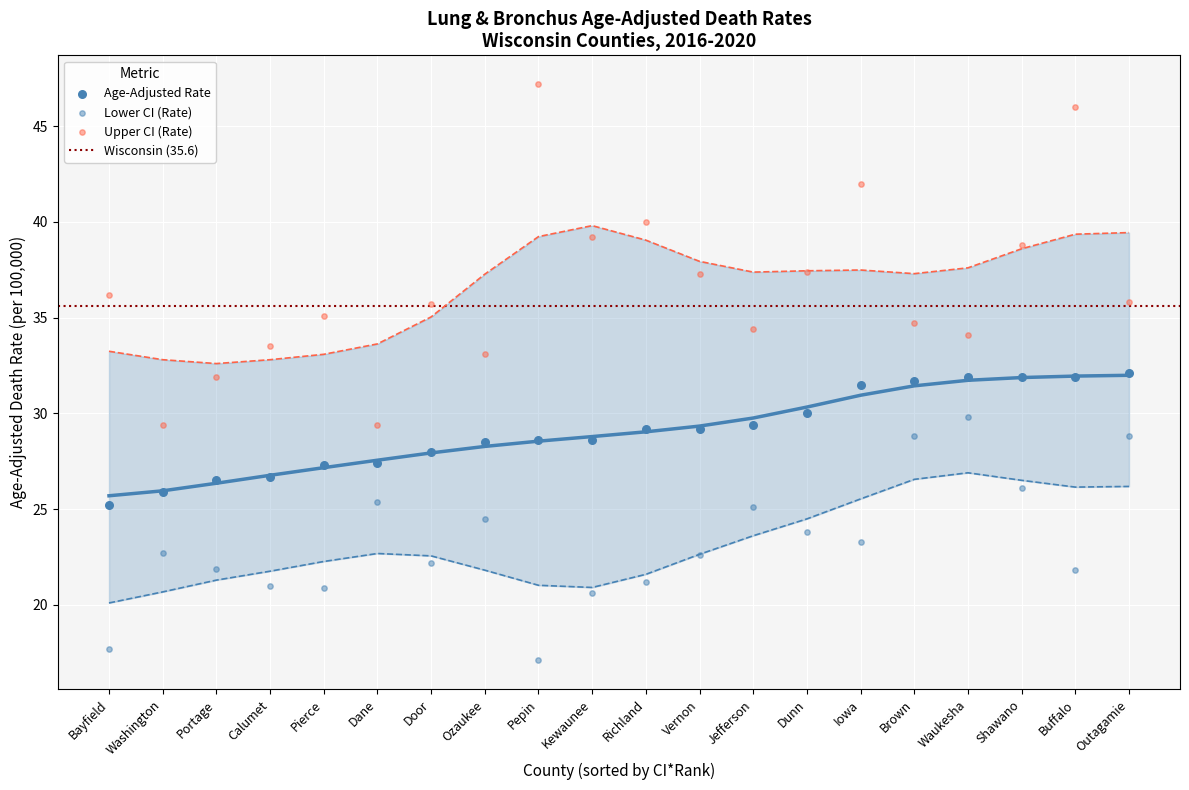

At which category is the sum across all series the highest?

Buffalo